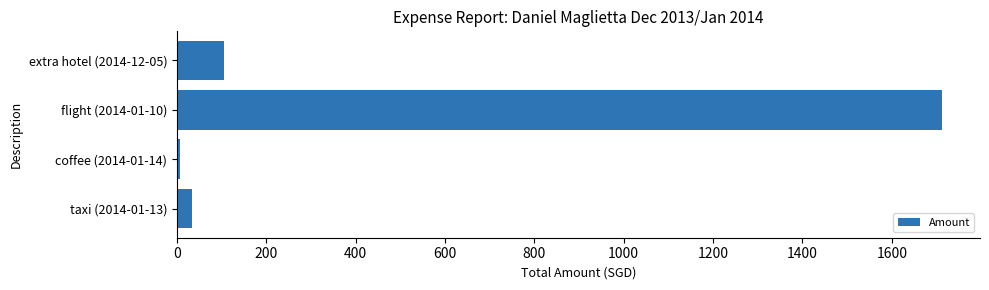

What is the change in value from flight (2014-01-10) to extra hotel (2014-12-05)?

-1605.8